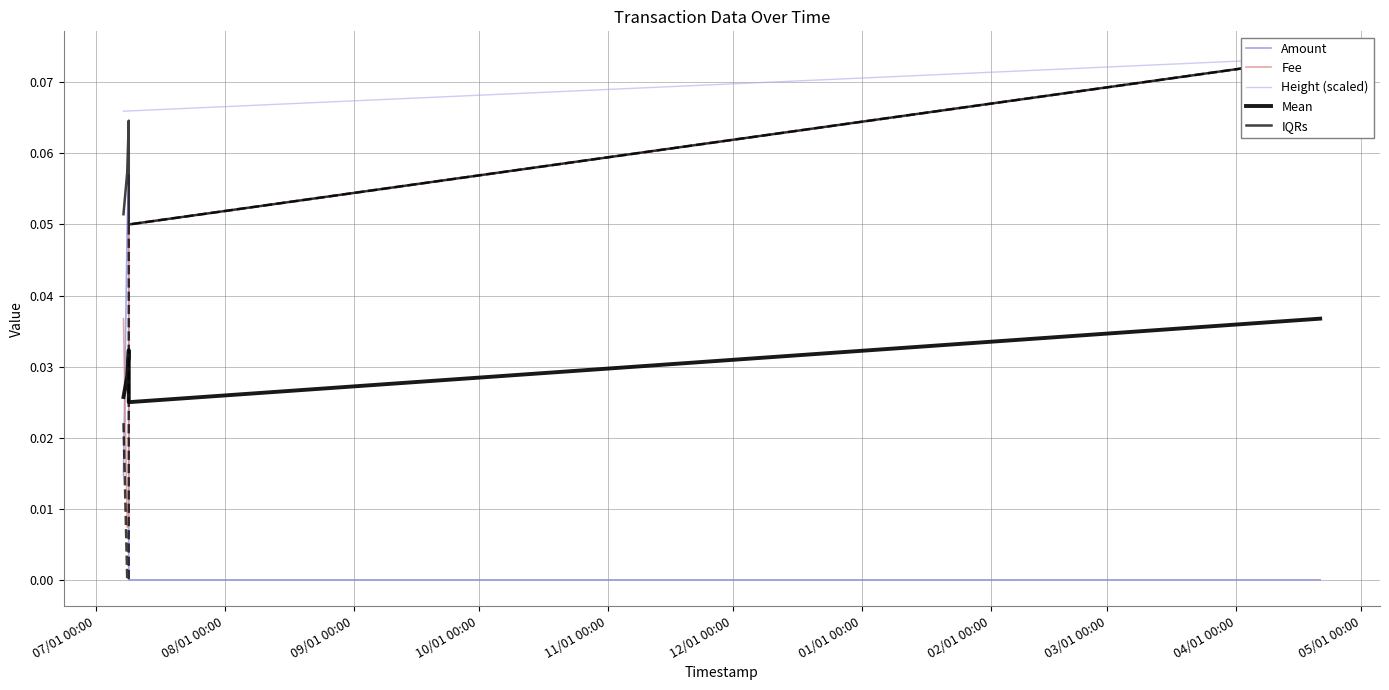

Reading left to right, list all the values displayed in this chart.

Amount: 0.0	0.1	0.1	0.0	0.0	0.0
Fee: 0.0	0.0	0.0	0.1	0.1	0.1
Height (scaled): 0.1	0.1	0.1	0.1	0.1	0.1
Mean: 0.0	0.0	0.0	0.0	0.0	0.0
IQRs: 0.1	0.1	0.1	0.1	0.1	0.1